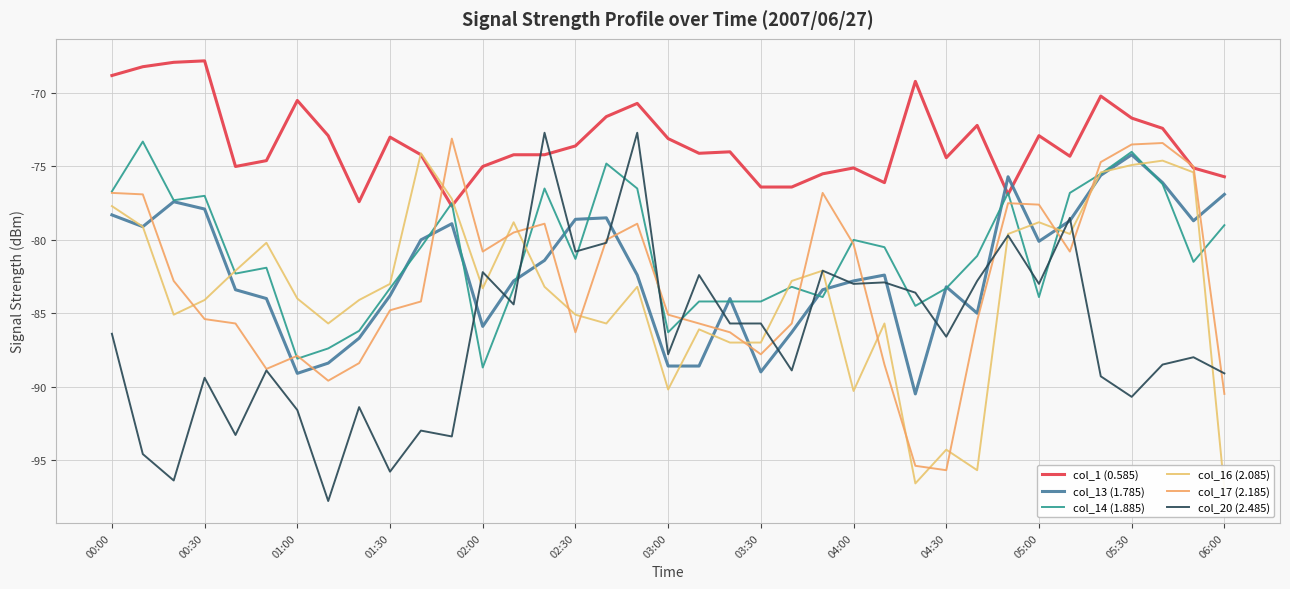

Which series ends up on top after the final intersection of col_17 (2.185) and col_13 (1.785)?

col_13 (1.785)